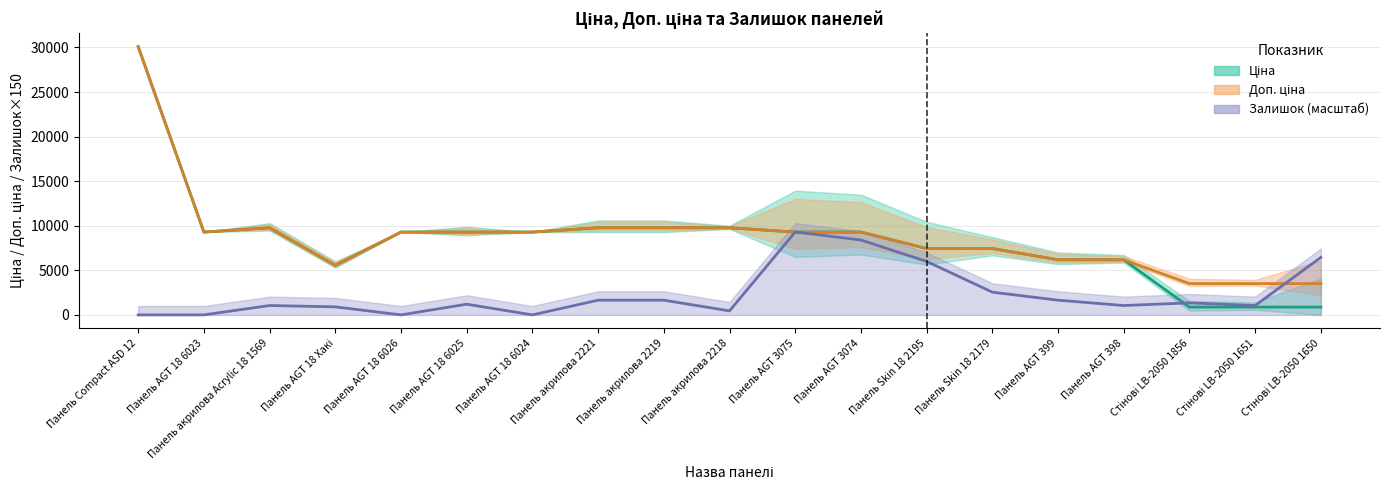

List the series in order of their peak value, lowest first.

Залишок, Ціна, Доп. ціна